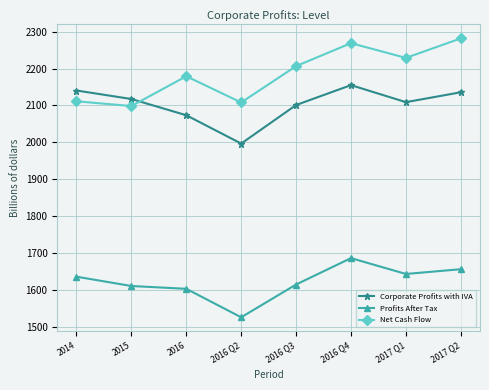

At which category does the chart reach its minimum across all series?

2016 Q2